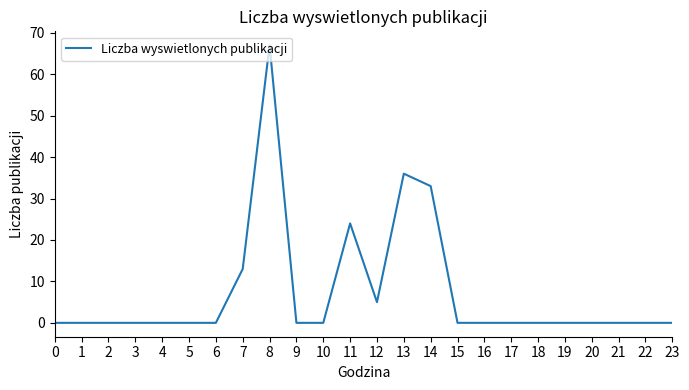

Is it true that the value at 10 is -23?

False